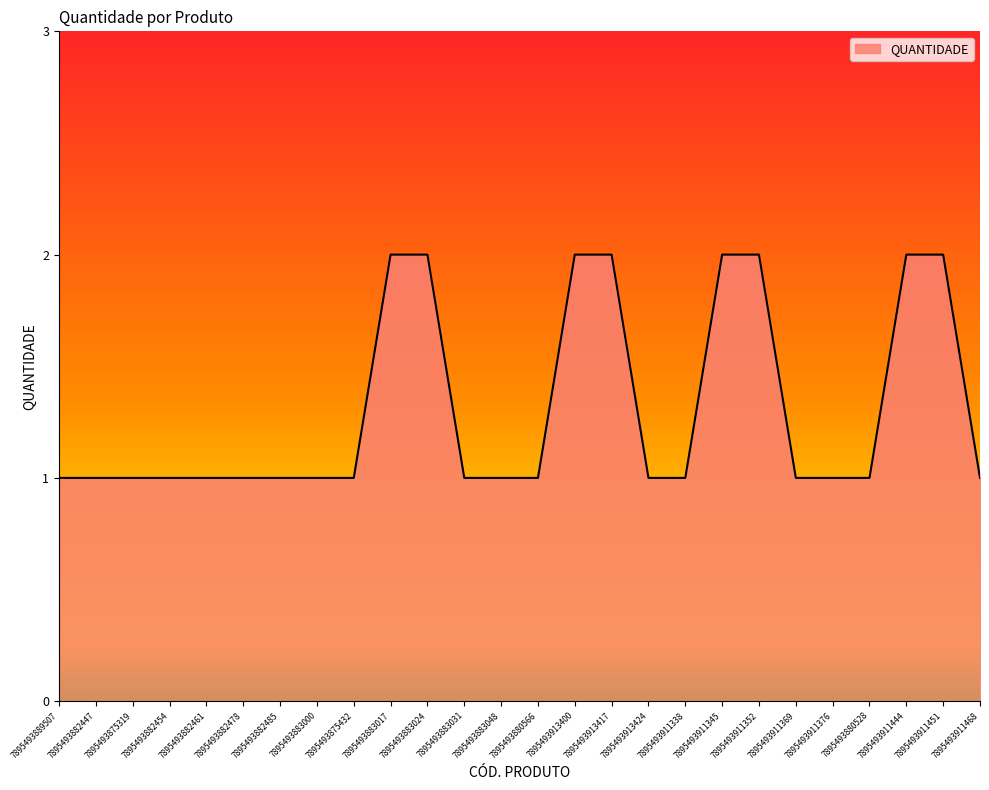

Reading left to right, transcribe all the data shown in this chart.

1	1	1	1	1	1	1	1	1	2	2	1	1	1	2	2	1	1	2	2	1	1	1	2	2	1